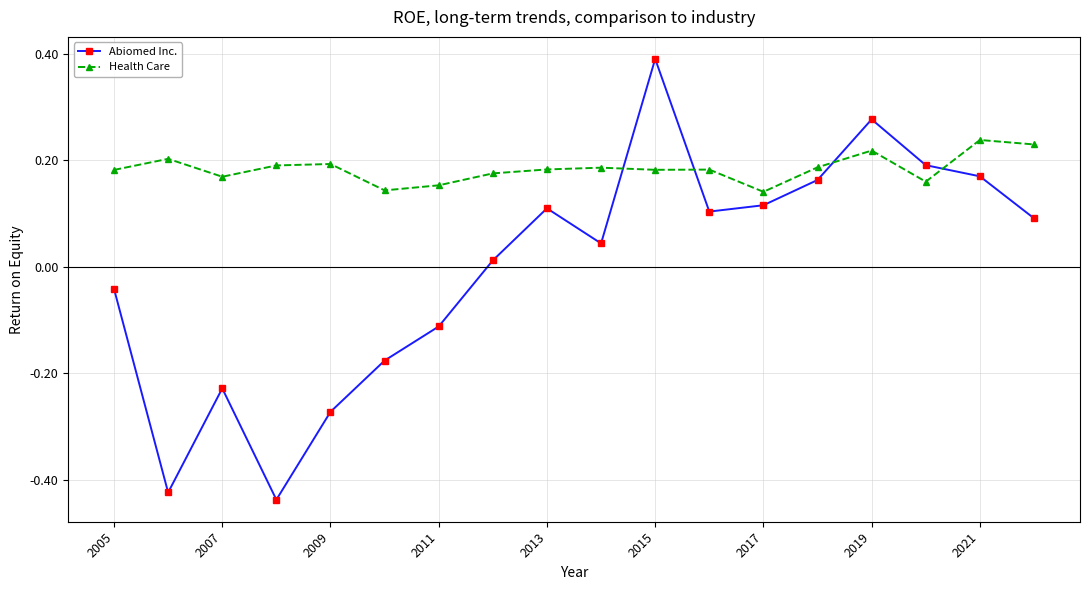

True or false: Abiomed Inc. and Health Care cross at least once.

True